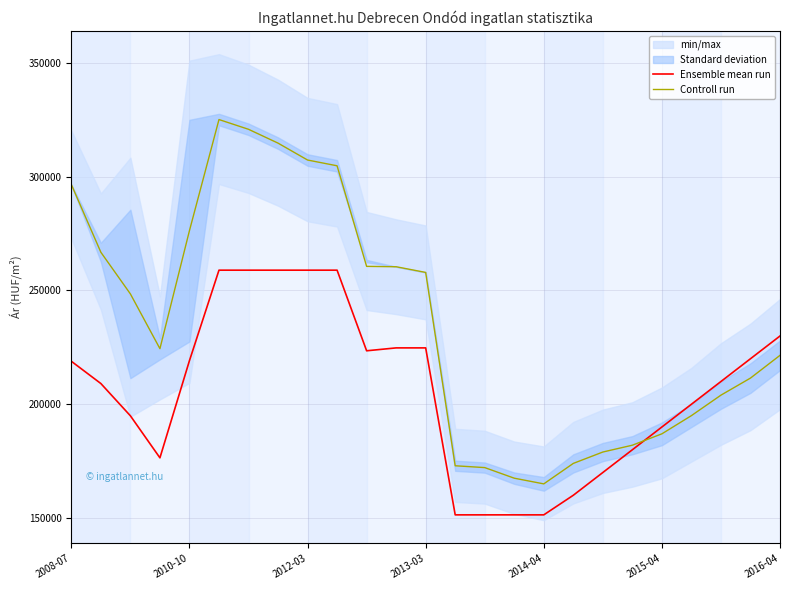

At how many categories does at least one series exceed 319561?

2